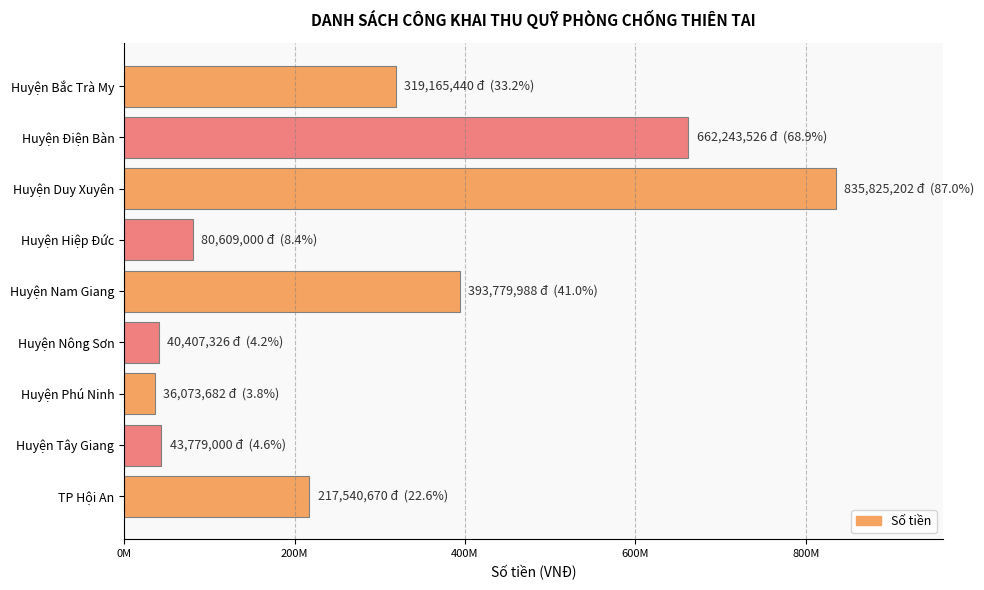

What is the sum of all values?

2629423834